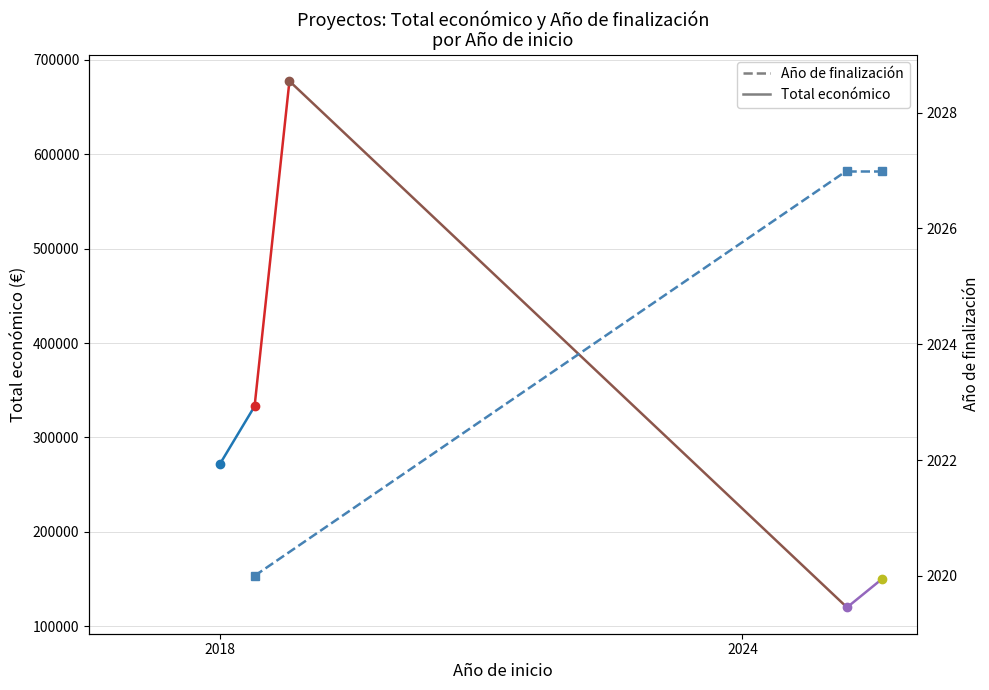

Where is Total económico nearest to the value 302276?

2018